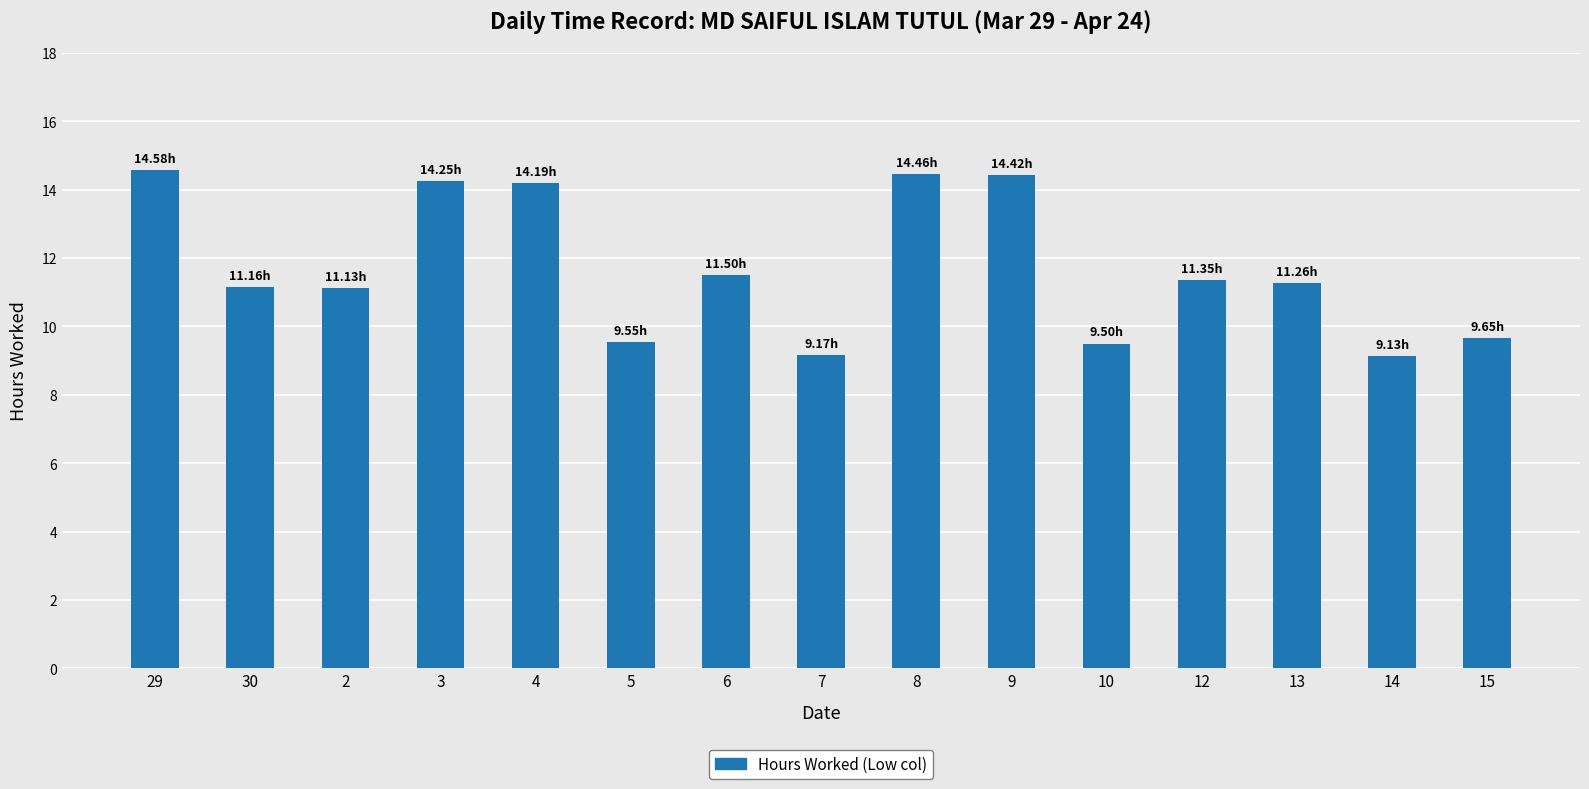

Between 15 and 14, which is larger?

15